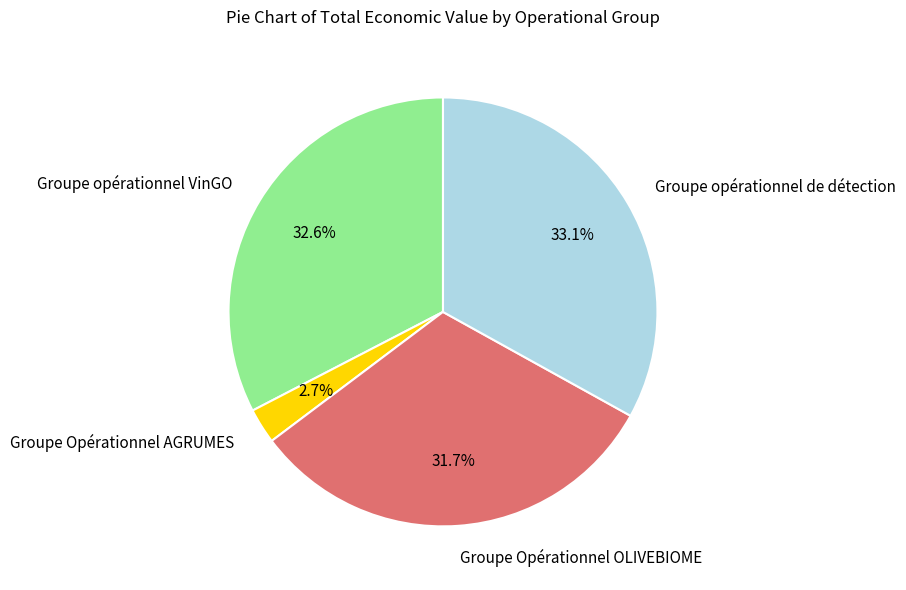

True or false: Groupe opérationnel de détection accounts for 33% of the total.

True